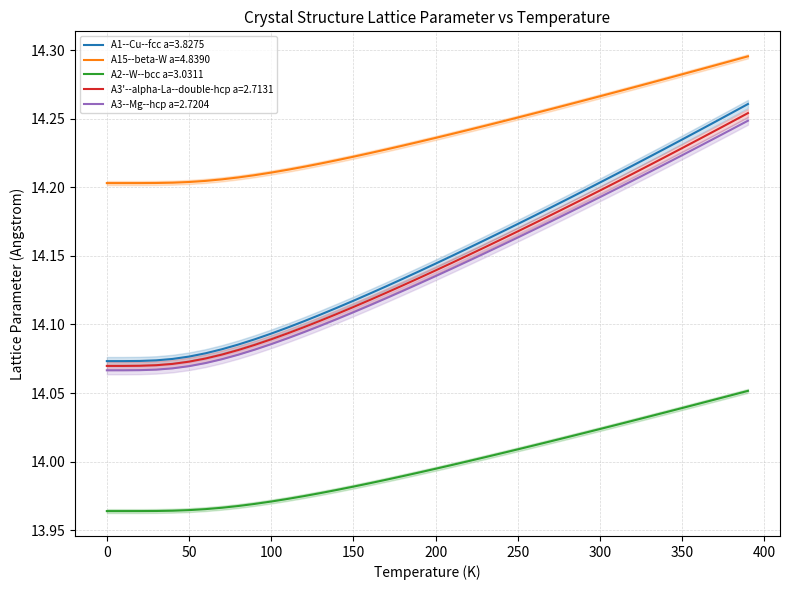

True or false: A15--beta-W a=4.8390 has a value of 14.3 at 250.0.

True